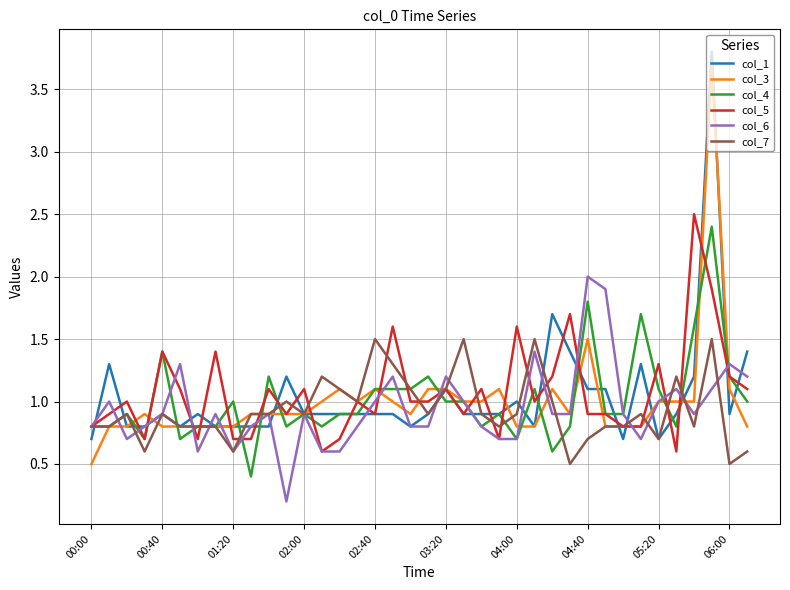

What is the maximum value shown in the chart?

3.8